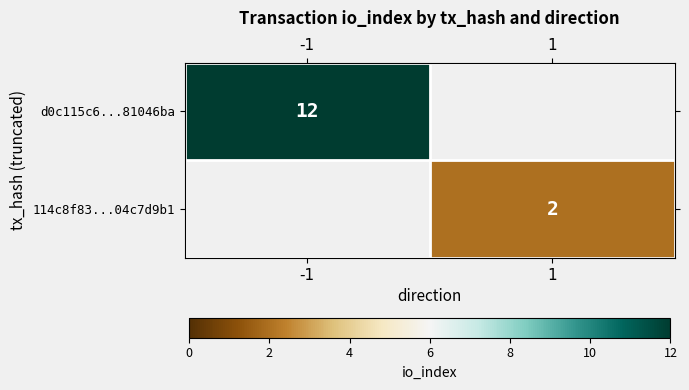

At which category does the chart reach its peak across all series?

-1